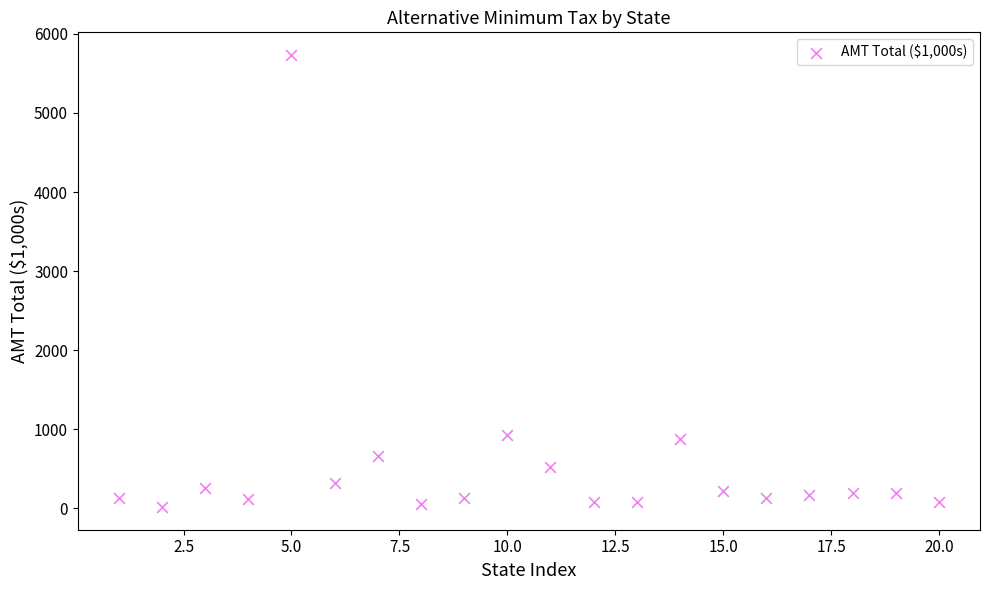

What is the range of X values (max minus min)?

19.0